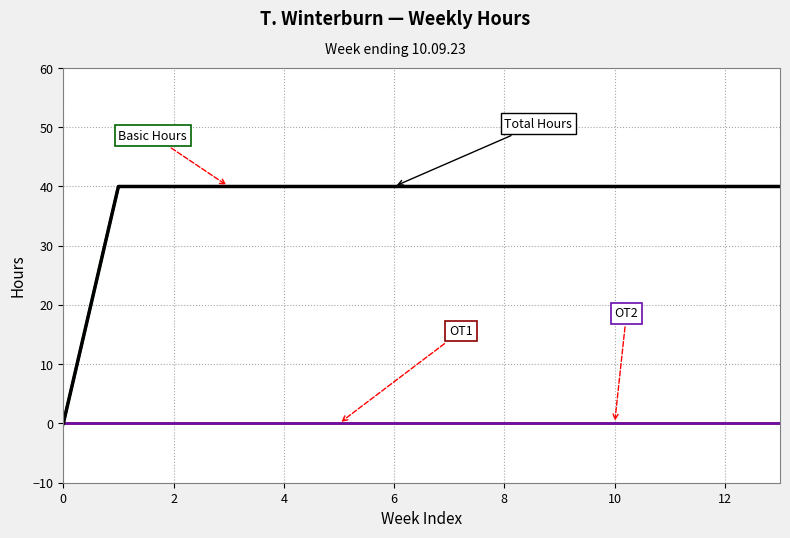

Does the chart display data point markers on the line(s)?

No